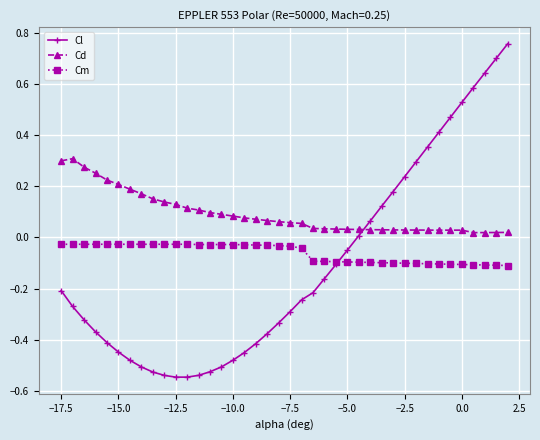

True or false: Cd and Cm intersect in this chart.

False